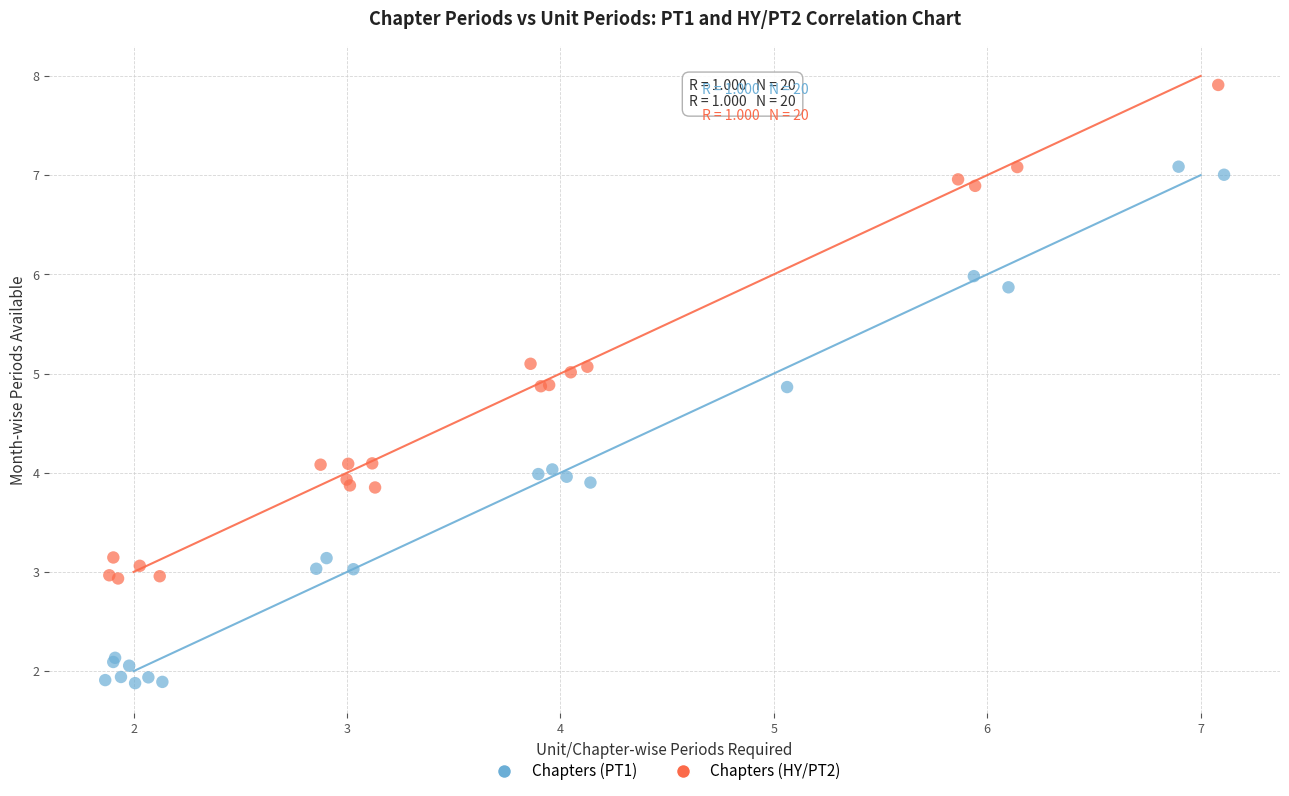

What are all the series names shown in the legend?

Chapters (PT1), Chapters (HY/PT2)